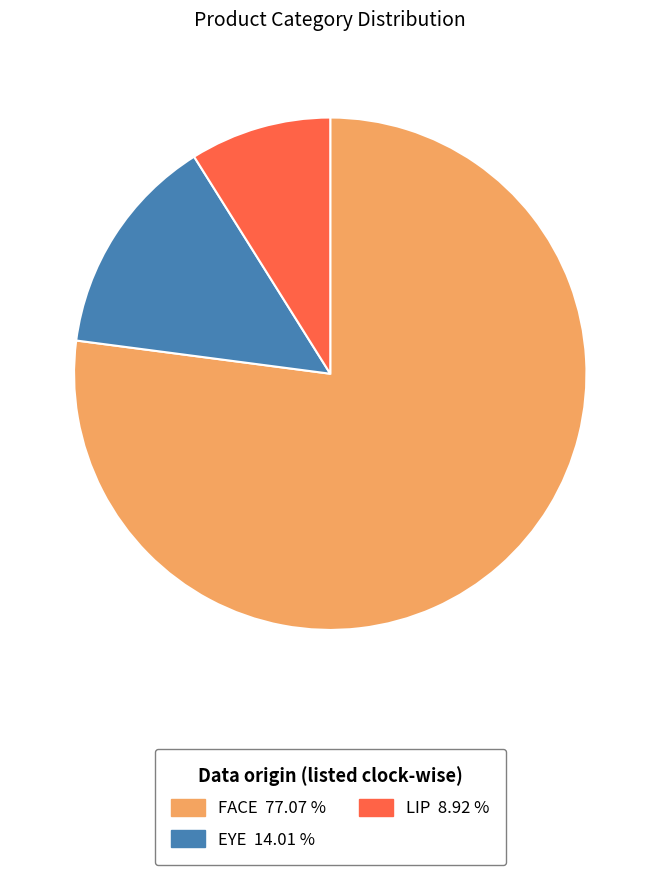

What is the ratio of the value at EYE to the value at LIP?

1.6